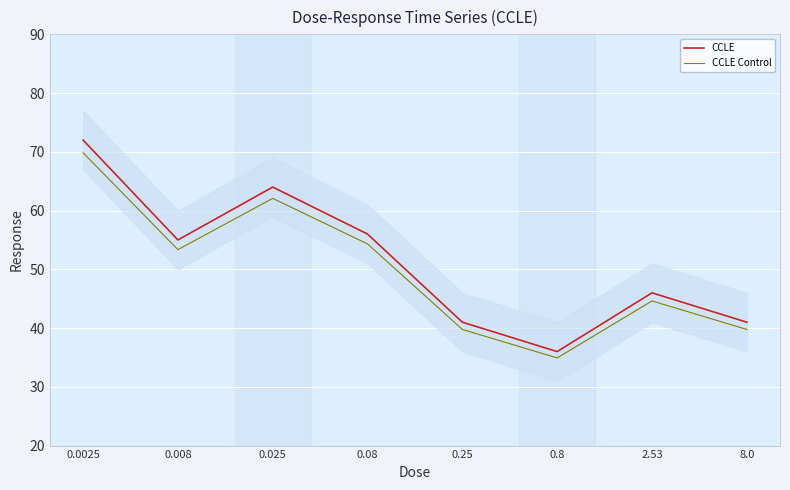

Reading left to right, what are all the values shown in this chart?

CCLE: 0.0025=72.0	0.008=55.0	0.025=64.0	0.08=56.0	0.25=41.0	0.8=36.0	2.53=46.0	8.0=41.0
CCLE Control: 0.0025=69.8	0.008=53.4	0.025=62.1	0.08=54.3	0.25=39.8	0.8=34.9	2.53=44.6	8.0=39.8